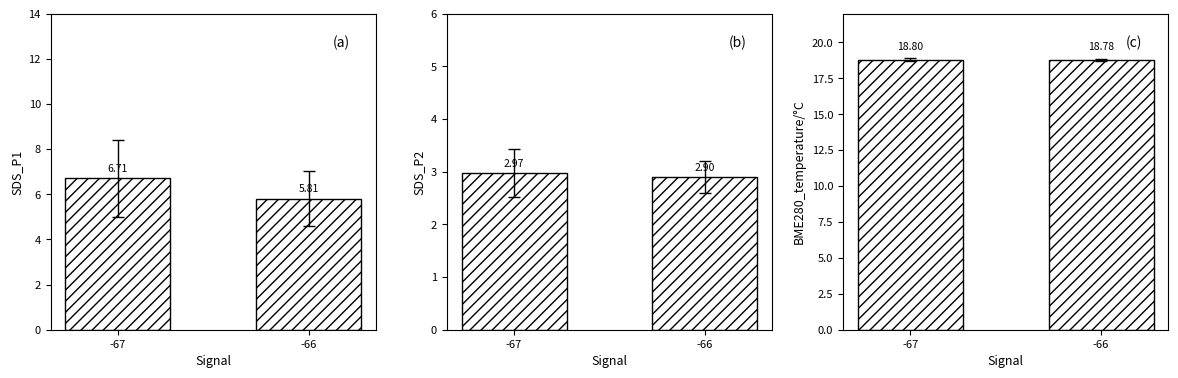

Which series has the widest spread of values?

SDS_P1